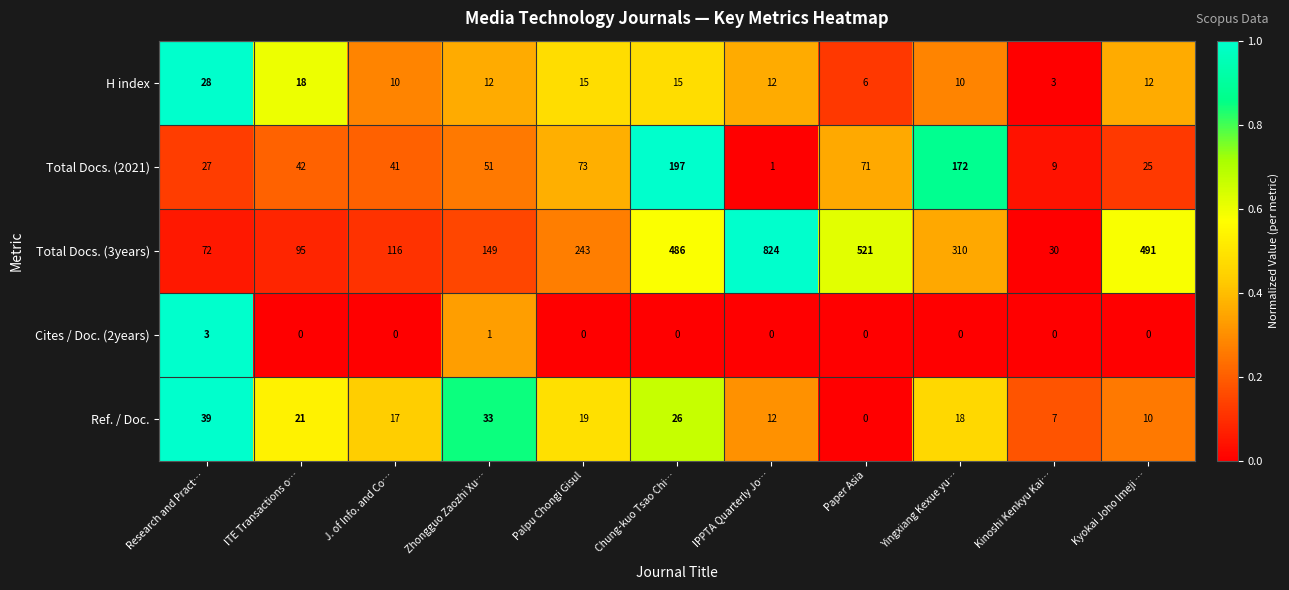

At which label is Ref. / Doc. closest to 19?

Palpu Chongi Gisul